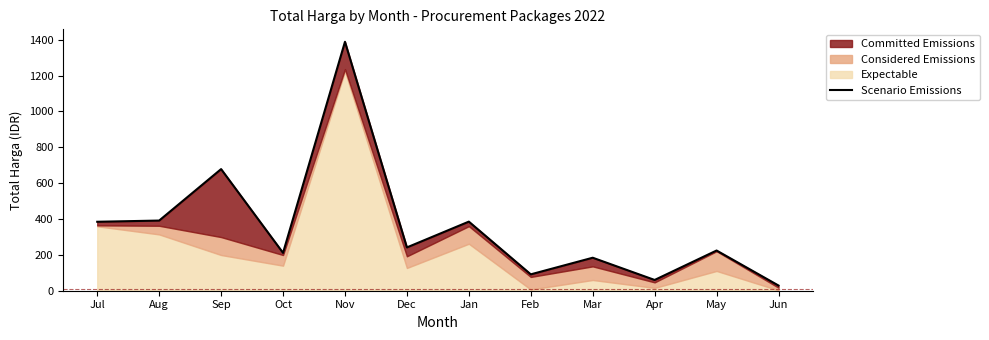

What is the label of the 8th point from the left?

Feb